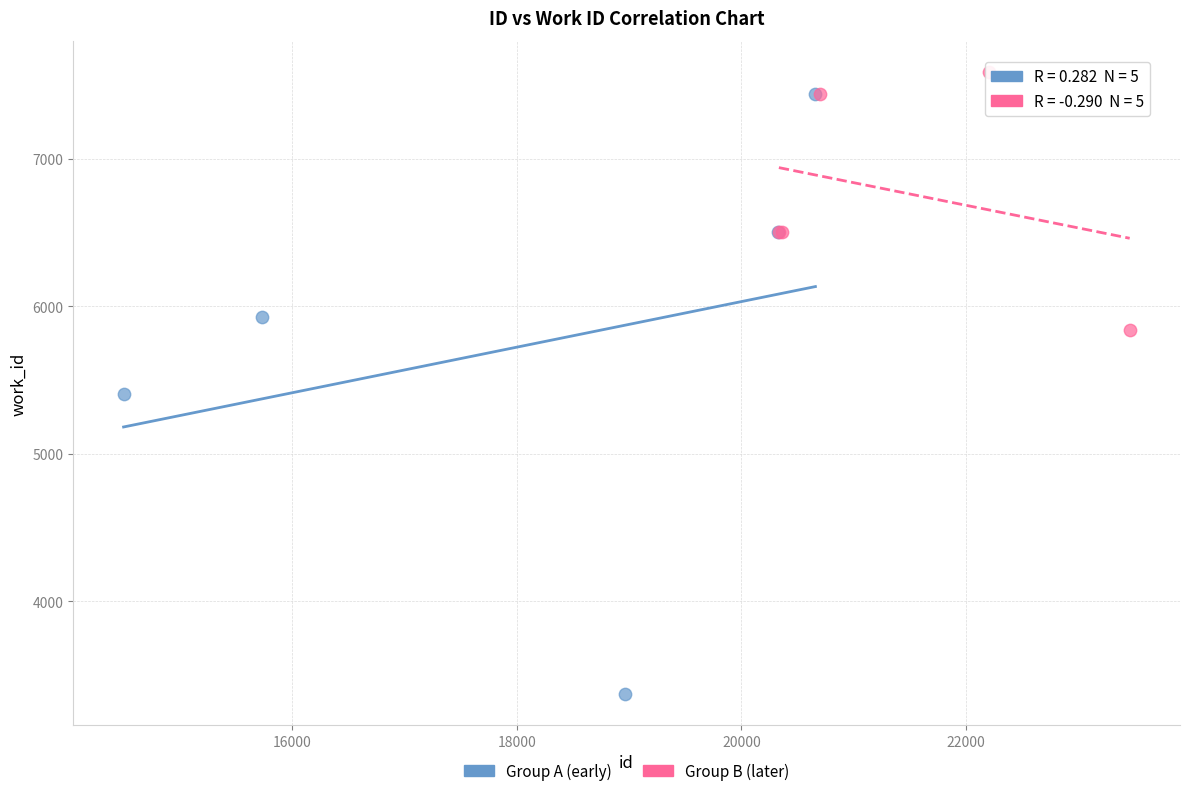

Which series reaches the maximum Y coordinate?

Group B (later)